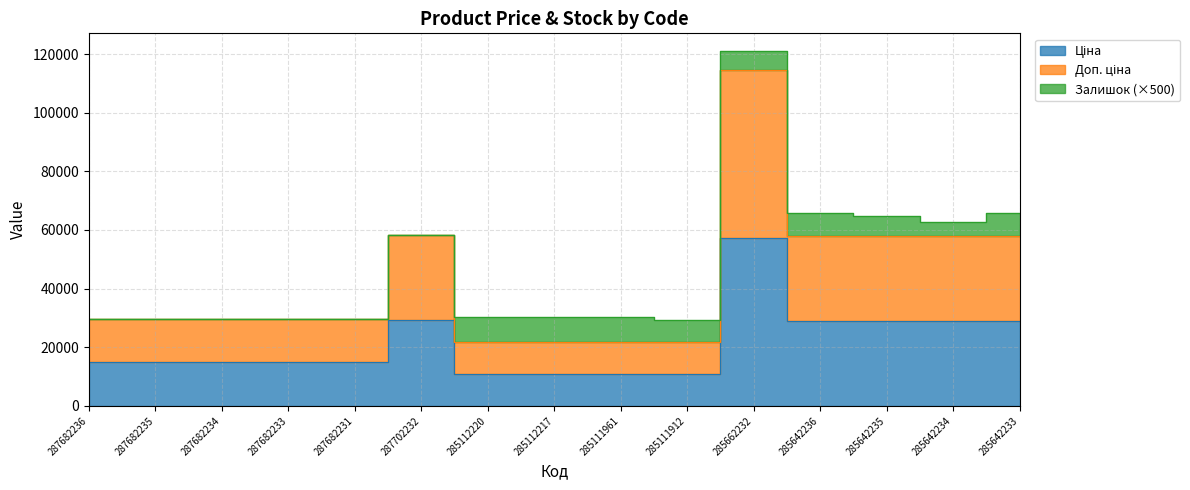

True or false: Ціна and Доп. ціна cross at least once.

False